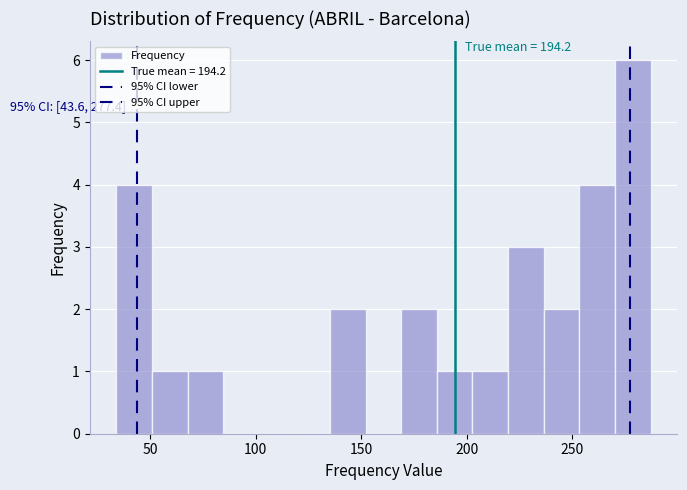

Read against the x-axis, roughly where is the centre of the tallest bar?

280